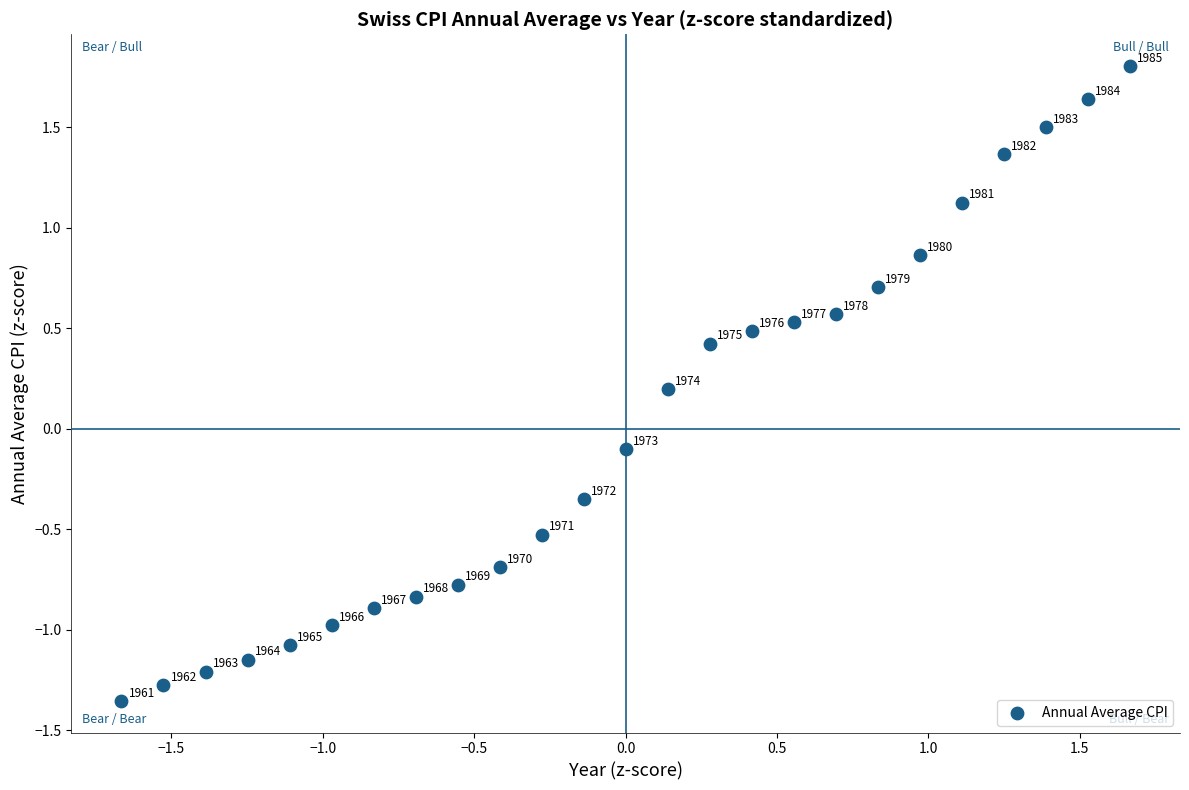

What is the range of Y values (max minus min)?

3.2